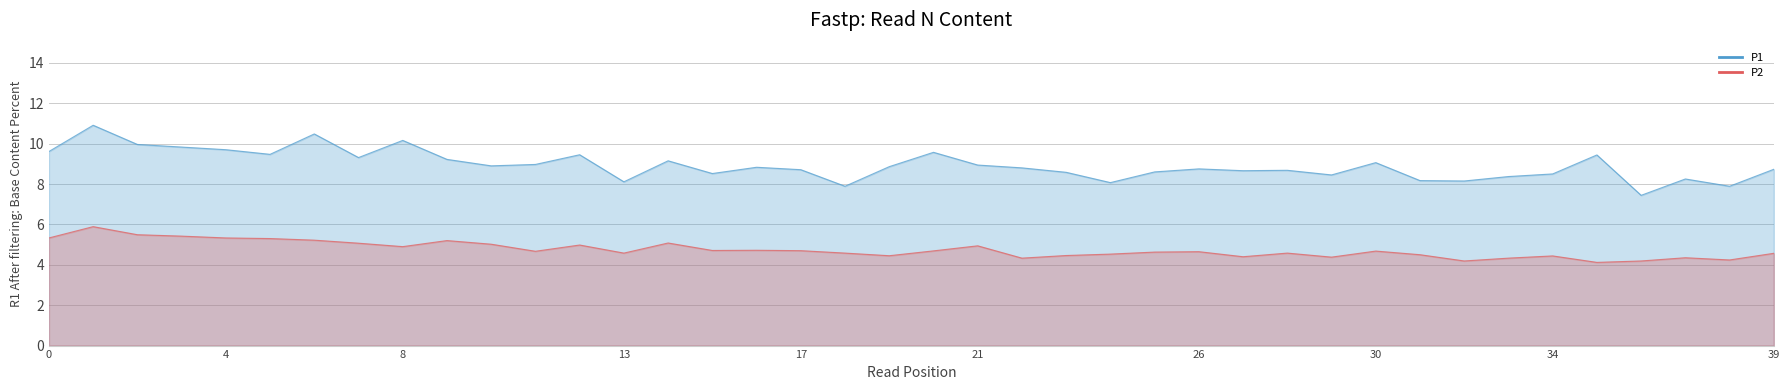

What are all the series names shown in the legend?

P1, P2